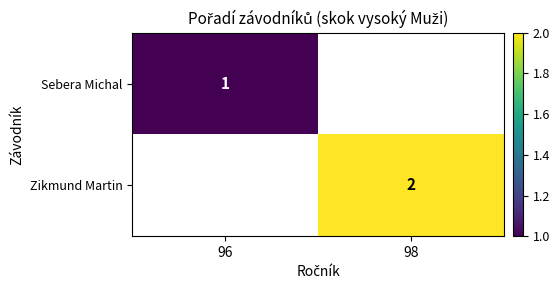

The Zikmund Martin series shows 2 at 98. True or false?

True